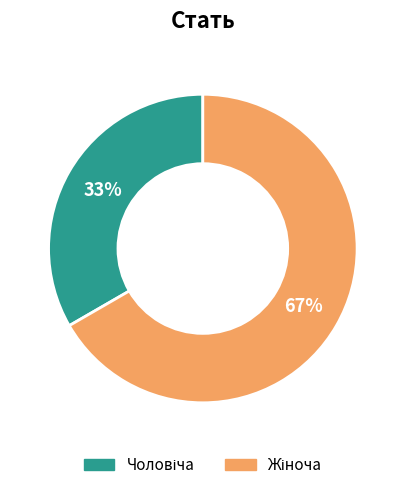

To the nearest percent, what is the average slice percentage?

50%